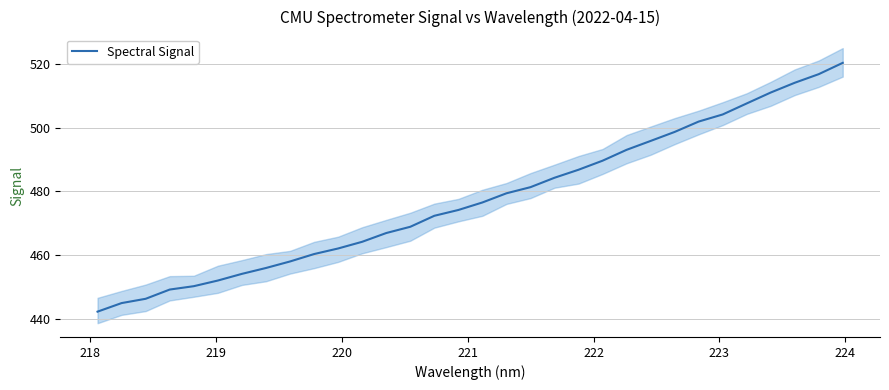

Reading left to right, list all the values displayed in this chart.

442.3	445.0	446.3	449.2	450.3	452.0	454.1	456.0	458.0	460.3	462.1	464.2	466.9	468.9	472.4	474.2	476.5	479.4	481.3	484.3	486.8	489.6	493.0	495.8	498.7	501.9	504.1	507.6	511.0	514.1	516.8	520.3